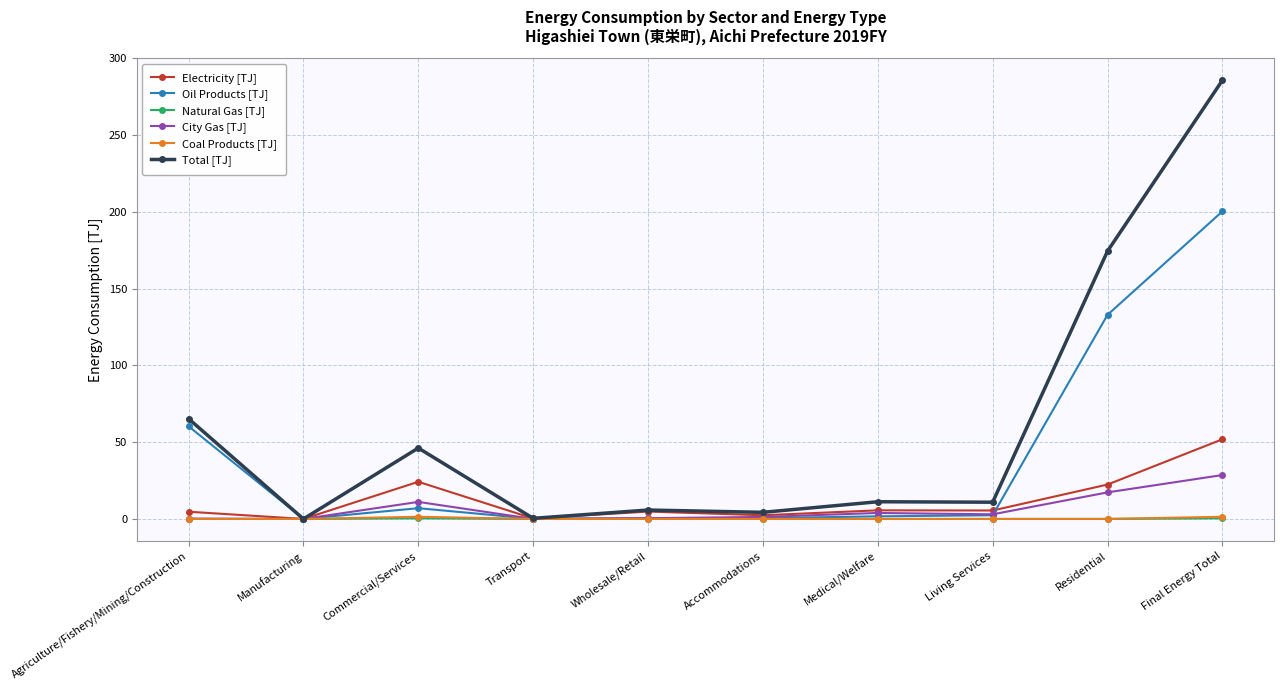

Between Commercial/Services and Transport, which series saw the biggest shift?

Total [TJ]